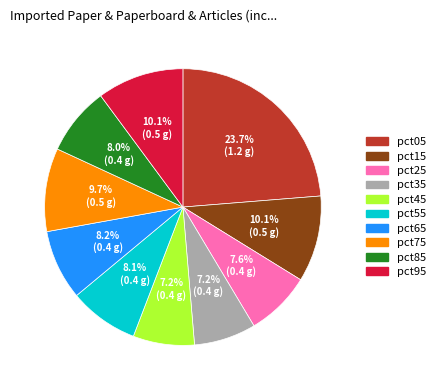

To the nearest percent, what is the difference between the pct75 and pct45 slice percentages?

3%